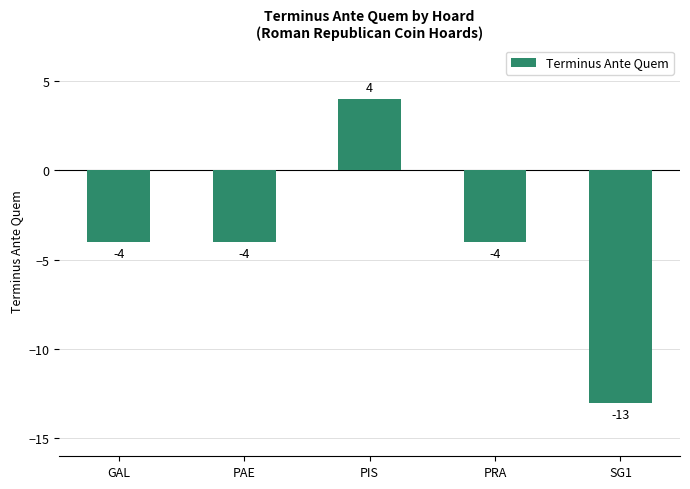

Which category has the highest value across all series?

PIS